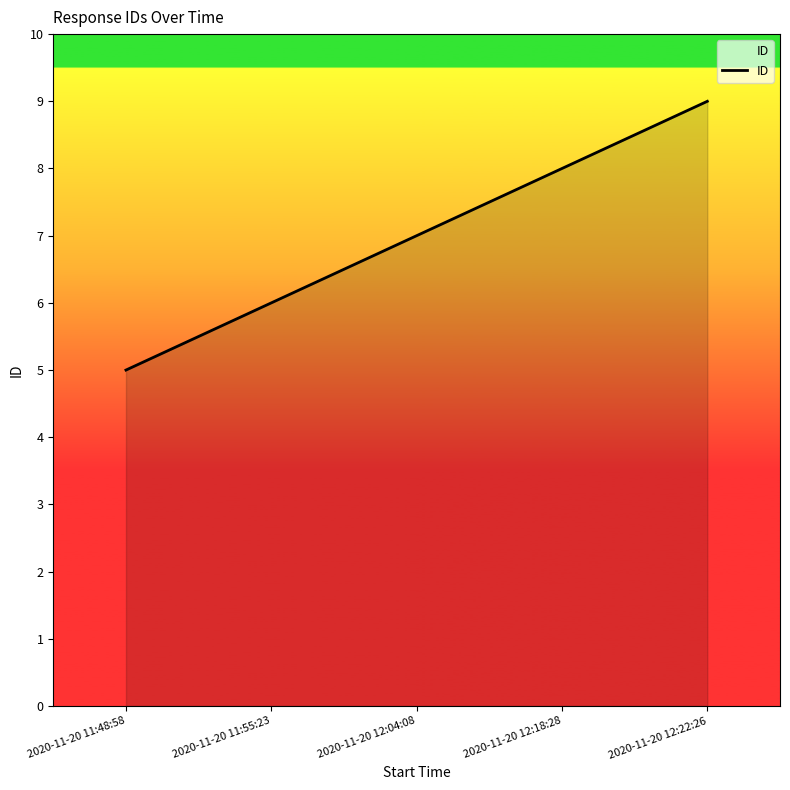

What is the approximate value at 2020-11-20 12:04:08?

7